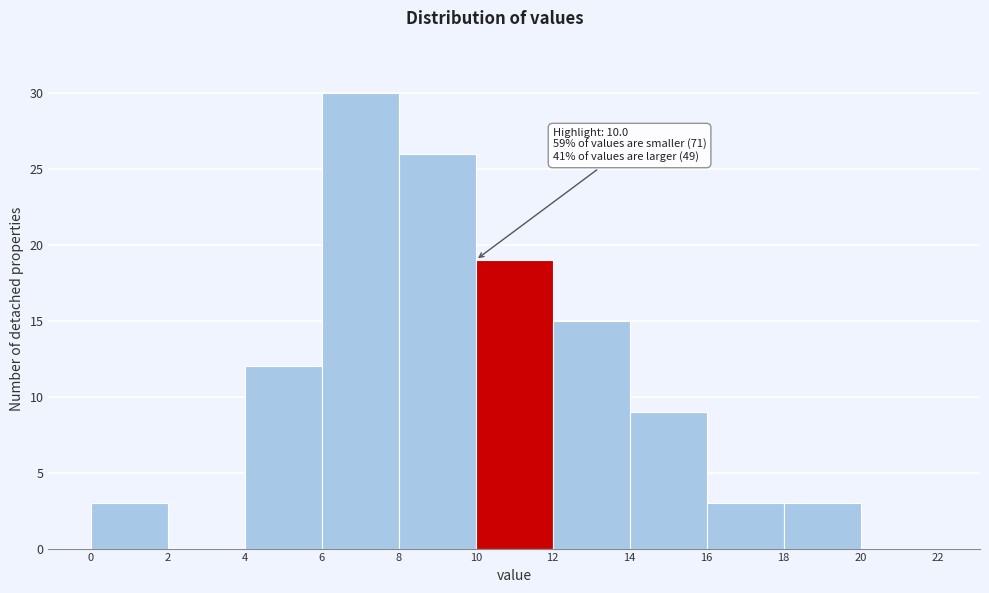

Which range on the x-axis has the tallest bar?

6 to 8